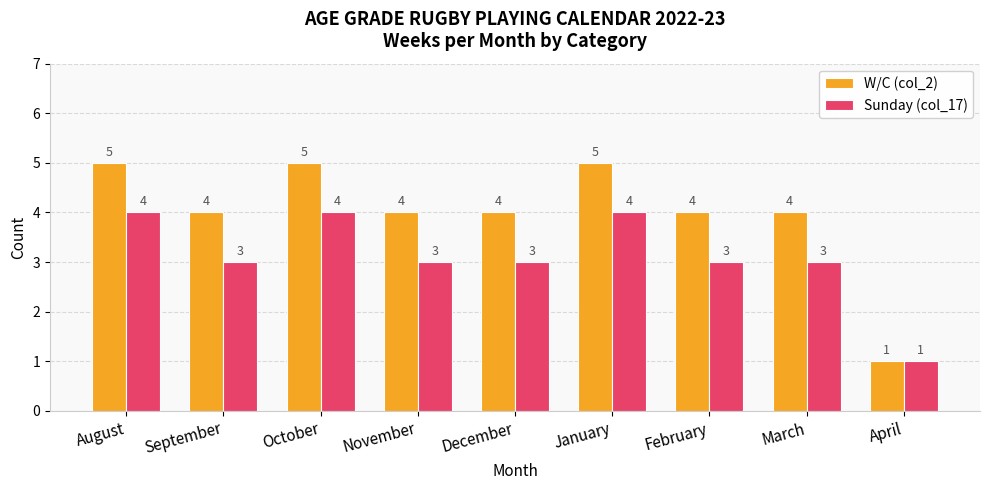

Which series has the widest spread of values?

W/C (col_2)